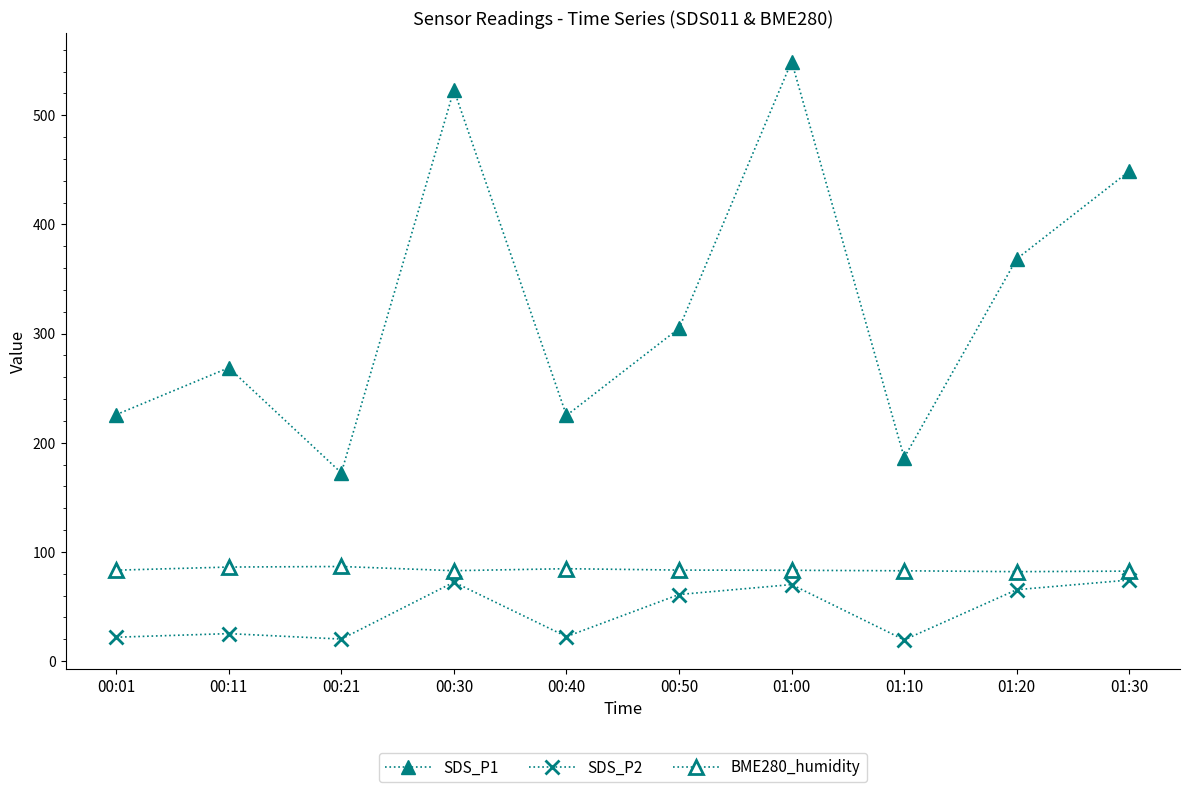

In SDS_P2, how many points are higher than both neighbors (excluding endpoints)?

3